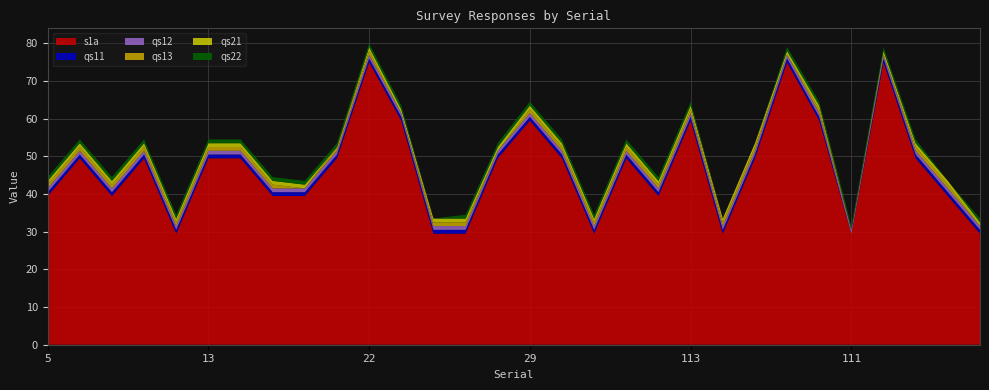

Reading left to right, extract all data points from this chart.

s1a: 5=39.5	6=49.5	7=39.5	12=49.5	11=29.5	13=49.5	14=49.5	18=39.5	20=39.5	19=49.5	22=75.0	24=59.5	25=29.5	26=29.5	27=49.5	29=59.5	87=49.5	90=29.5	97=49.5	101=39.5	113=59.5	108=29.5	120=49.5	110=75.0	124=59.5	111=29.5	127=75.0	104=49.5	125=39.5	129=29.5
qs11: 5=1.0	6=1.0	7=1.0	12=1.0	11=1.0	13=1.0	14=1.0	18=1.0	20=1.0	19=1.0	22=1.0	24=1.0	25=1.0	26=1.0	27=1.0	29=1.0	87=1.0	90=1.0	97=1.0	101=1.0	113=1.0	108=1.0	120=1.0	110=1.0	124=1.0	111=0.0	127=1.0	104=1.0	125=1.0	129=1.0
qs12: 5=1.0	6=1.0	7=1.0	12=1.0	11=1.0	13=1.0	14=1.0	18=1.0	20=1.0	19=1.0	22=1.0	24=1.0	25=1.0	26=1.0	27=1.0	29=1.0	87=1.0	90=1.0	97=1.0	101=1.0	113=1.0	108=1.0	120=1.0	110=1.0	124=1.0	111=1.0	127=1.0	104=1.0	125=1.0	129=1.0
qs13: 5=1.0	6=1.0	7=1.0	12=1.0	11=1.0	13=1.0	14=1.0	18=1.0	20=0.0	19=1.0	22=1.0	24=0.0	25=1.0	26=1.0	27=0.0	29=1.0	87=1.0	90=1.0	97=1.0	101=1.0	113=1.0	108=1.0	120=1.0	110=0.0	124=1.0	111=0.0	127=0.0	104=1.0	125=1.0	129=0.0
qs21: 5=1.0	6=1.0	7=1.0	12=1.0	11=1.0	13=1.0	14=1.0	18=1.0	20=1.0	19=0.0	22=1.0	24=1.0	25=1.0	26=1.0	27=1.0	29=1.0	87=1.0	90=1.0	97=1.0	101=1.0	113=1.0	108=1.0	120=1.0	110=1.0	124=1.0	111=0.0	127=1.0	104=1.0	125=1.0	129=1.0
qs22: 5=1.0	6=1.0	7=1.0	12=1.0	11=1.0	13=1.0	14=1.0	18=1.0	20=1.0	19=1.0	22=1.0	24=1.0	25=0.0	26=1.0	27=1.0	29=1.0	87=1.0	90=1.0	97=1.0	101=1.0	113=1.0	108=0.0	120=0.0	110=1.0	124=1.0	111=1.0	127=1.0	104=1.0	125=0.0	129=1.0